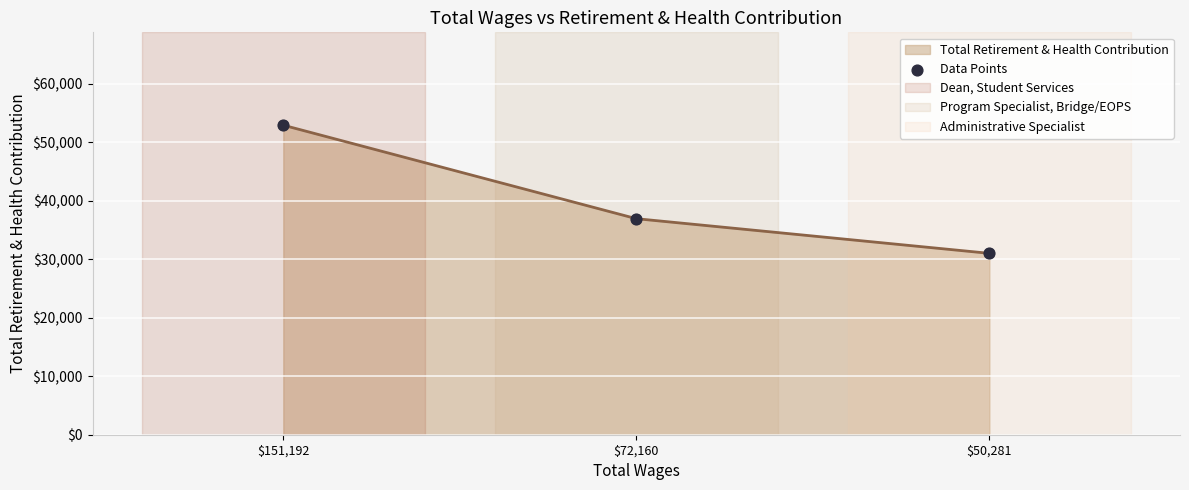

What is the change in value from $151,192 to $50,281?

-21908